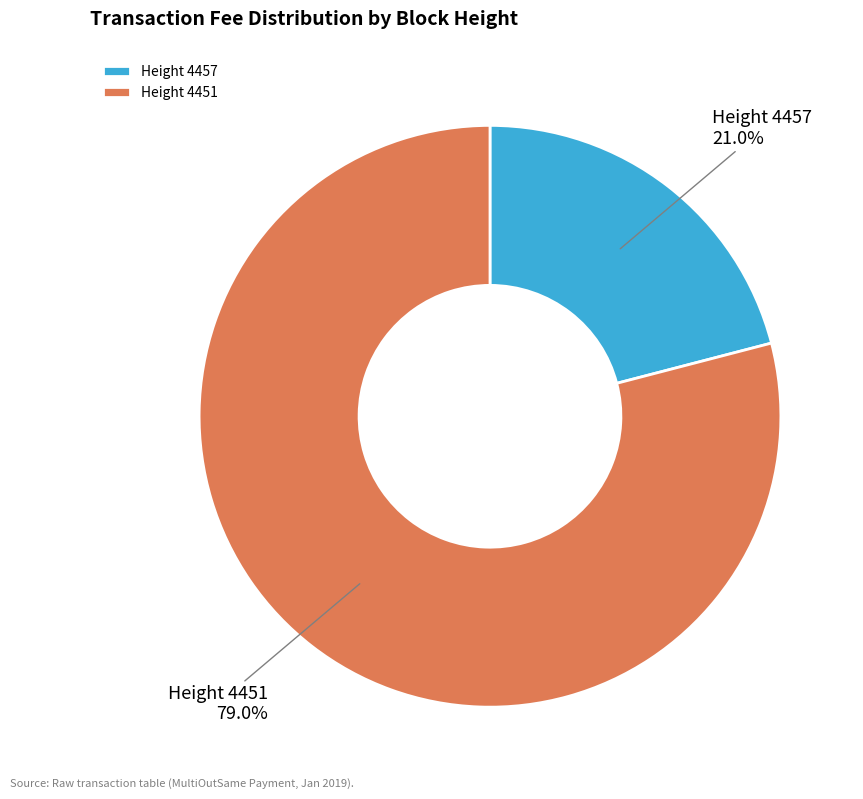

Which slice is the smallest?

Height 4457